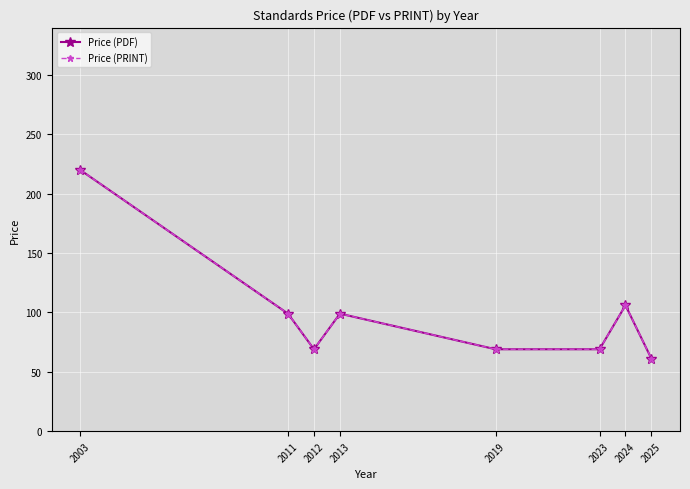

Reading left to right, extract all data points from this chart.

Price (PDF): 2003=220.0	2011=99.0	2012=69.0	2013=99.0	2019=69.0	2023=69.0	2024=106.0	2025=61.0
Price (PRINT): 2003=220.0	2011=99.0	2012=69.0	2013=99.0	2019=69.0	2023=69.0	2024=106.0	2025=61.0